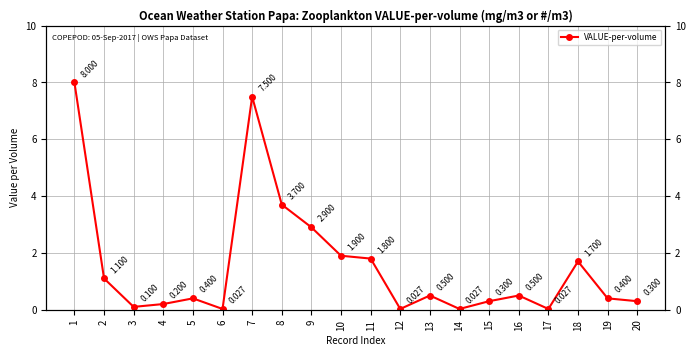

What is the sum of the values at 12 and 7?

7.5